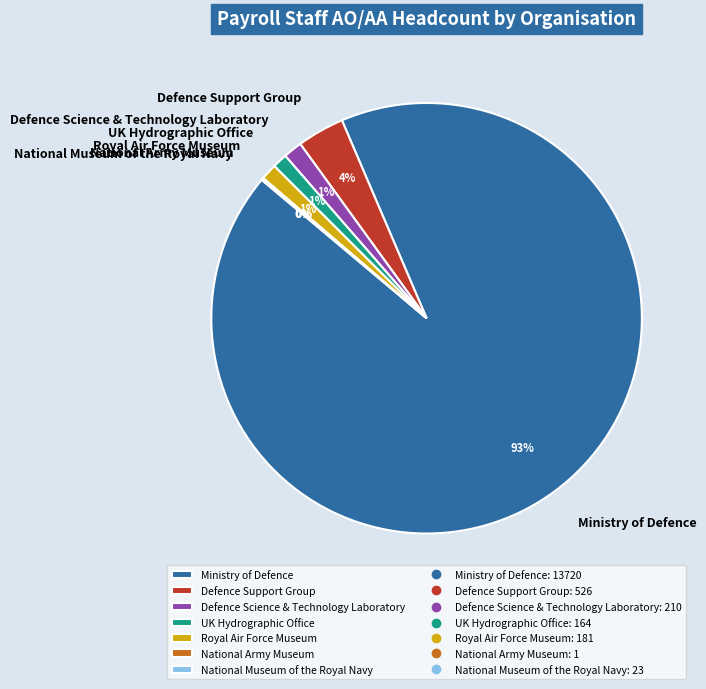

To the nearest percent, what percentage of the pie is Royal Air Force Museum?

1%